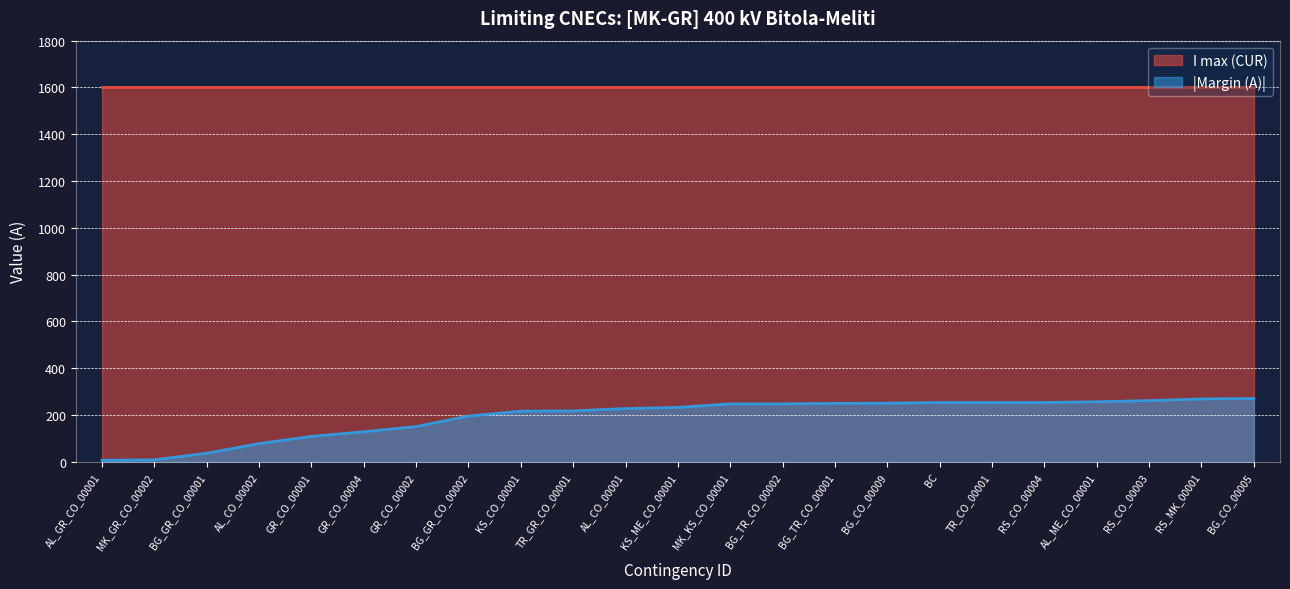

Which has a higher value, GR_CO_00001 or RS_CO_00004?

RS_CO_00004